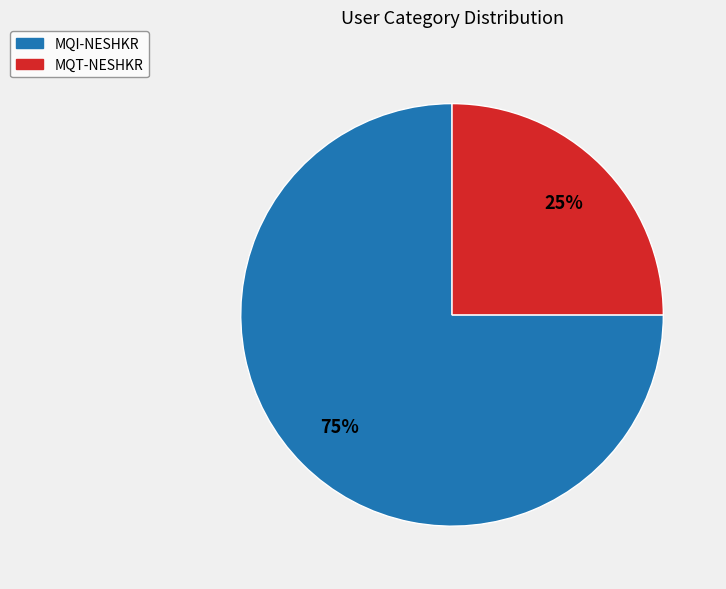

Rank the categories by value from lowest to highest.

MQT-NESHKR, MQI-NESHKR